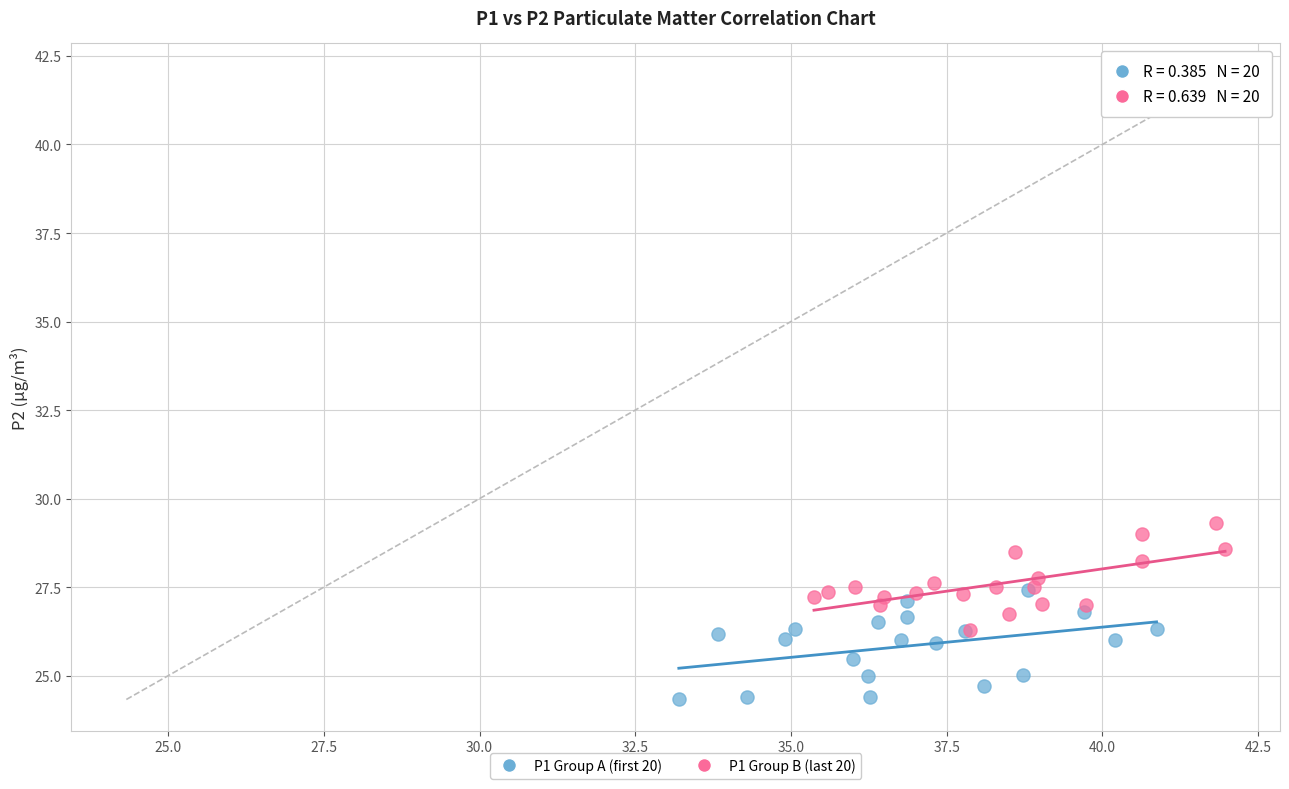

Which series reaches the minimum Y coordinate?

P1 Group A (first 20)